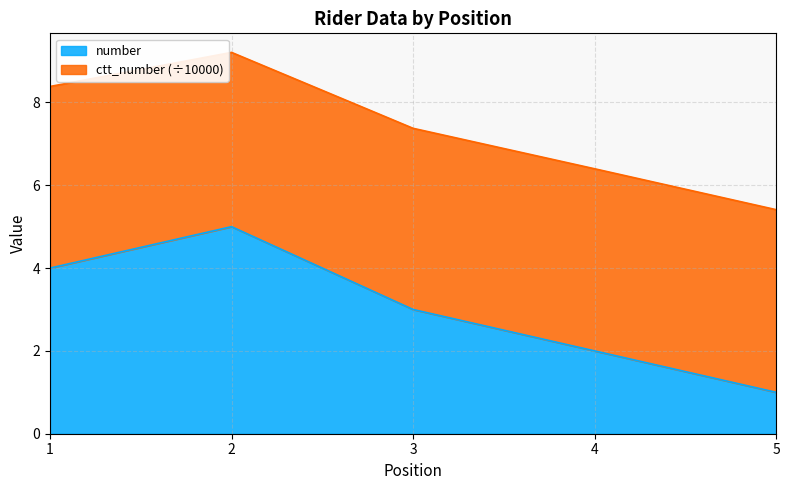

What is the ratio of the value at 1 to the value at 2?

0.8